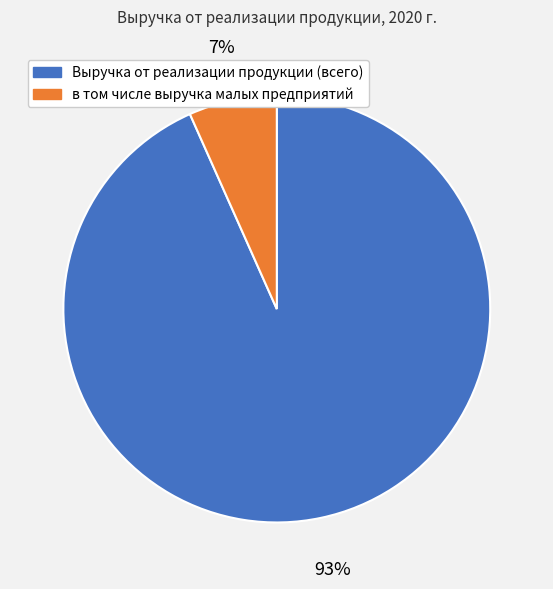

The Выручка от реализации продукции (всего) slice represents 99% of the pie. True or false?

False